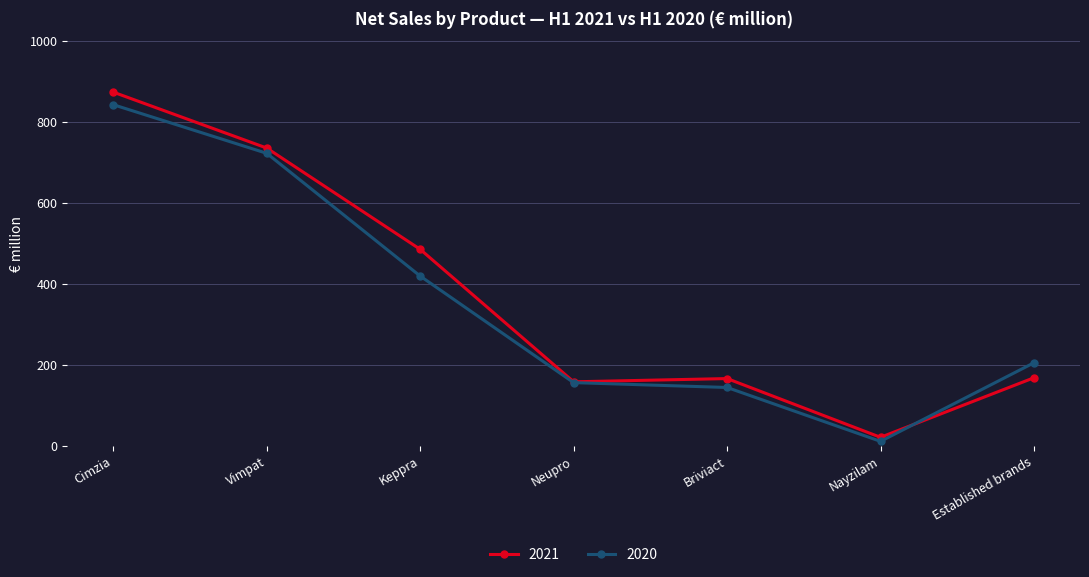

At which label is 2021 closest to 447?

Keppra